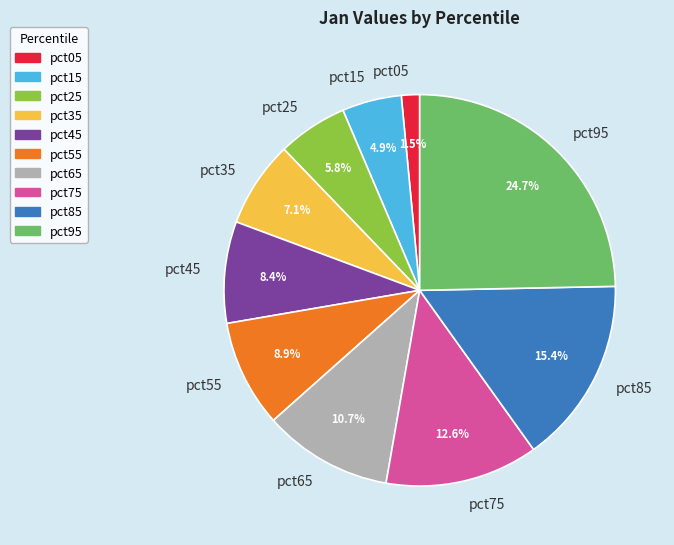

Which slice is the largest?

pct95